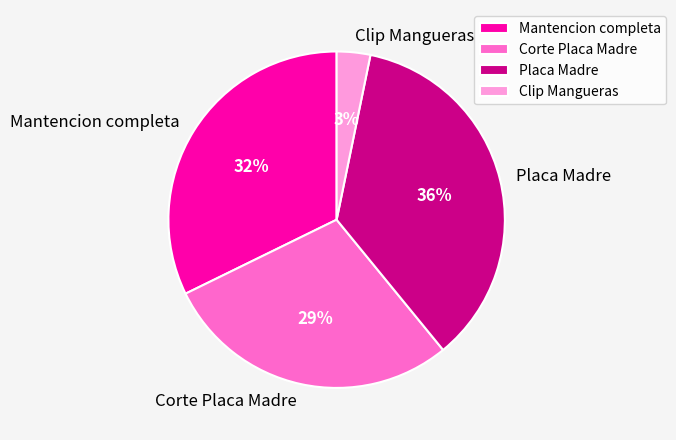

Combined, do Mantencion completa and Corte Placa Madre account for over 50%?

Yes